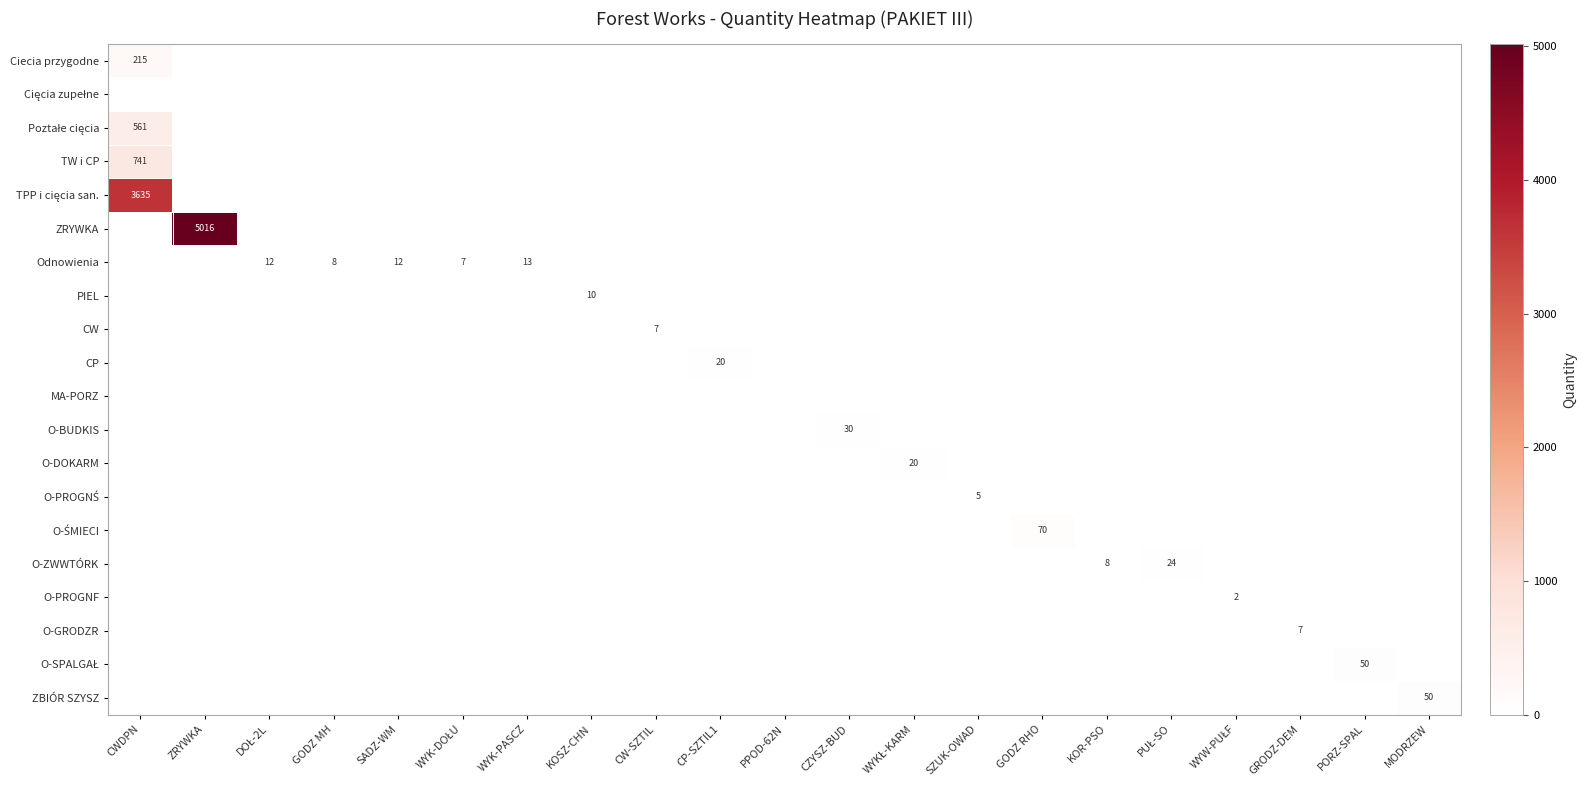

The value of O-DOKARM at GODZ RHO is 0. True or false?

True